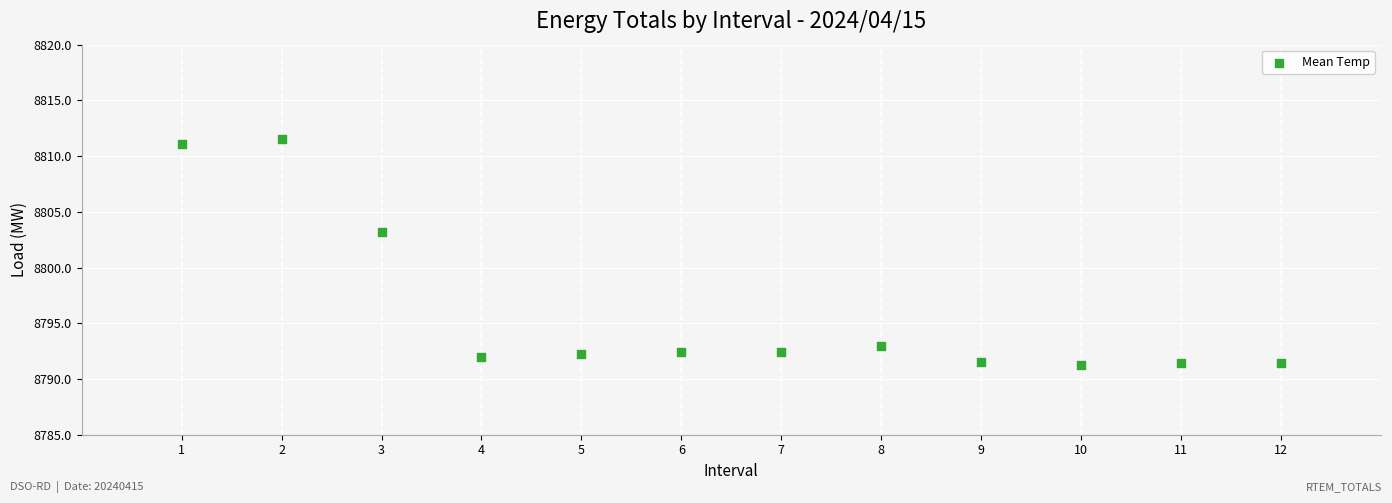

What Y value in the scatter plot is closest to 8801?

8803.2